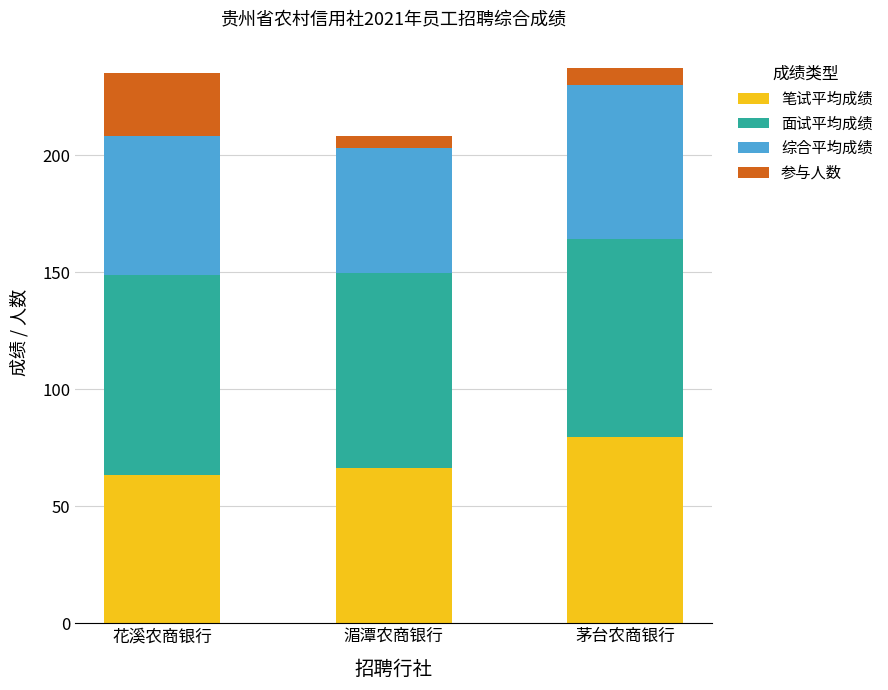

What is the total value across all series at 茅台农商银行?

237.2